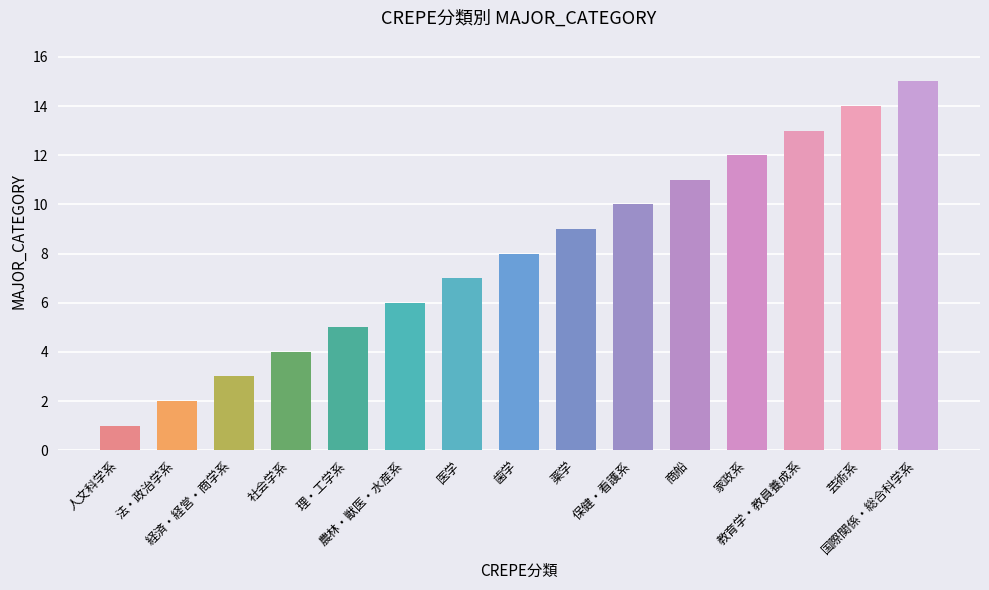

How many data points are less than 8?

7